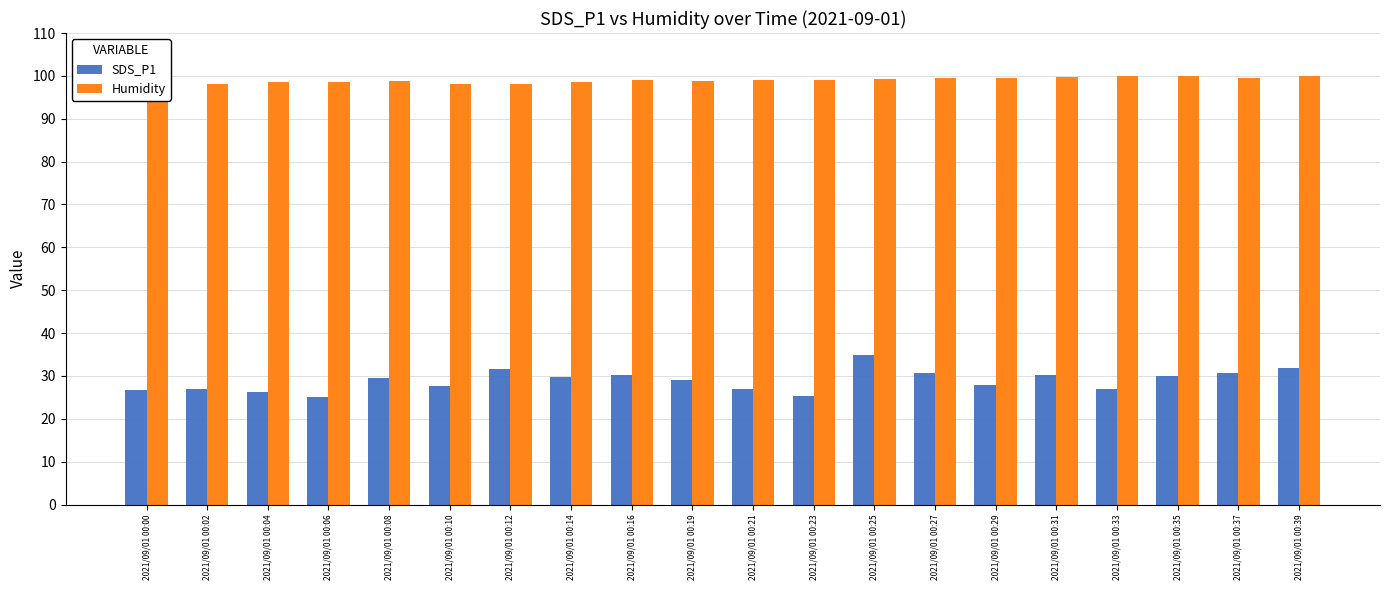

True or false: Humidity has a value of 172.0 at 2021/09/01 00:14.

False